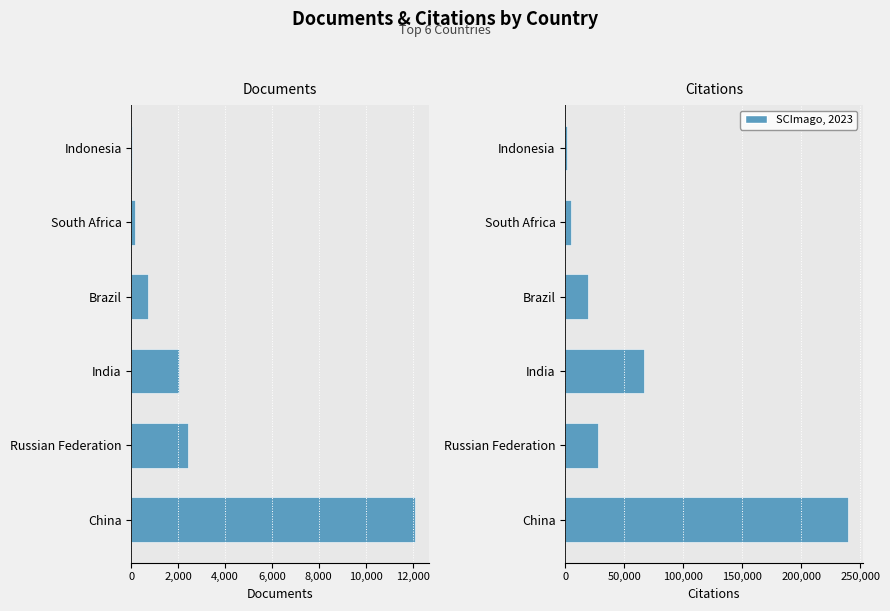

Does the chart contain stacked bars?

No